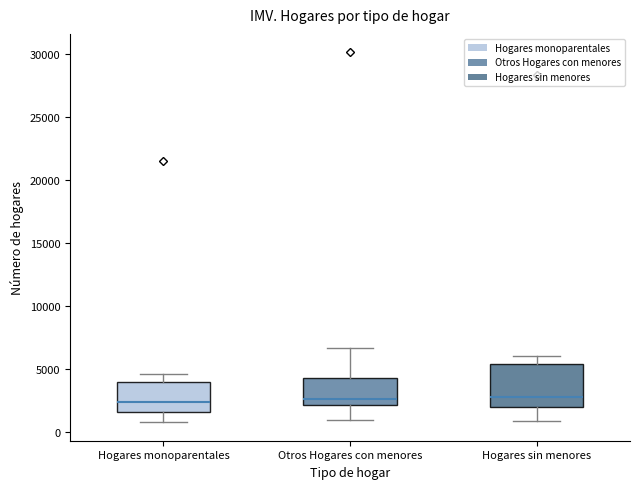

Reading left to right, read every box against the y-axis: the position of its median line, the range the box covers, and the ends of its whiskers. The values are not printed on the chart, so give them approximately, as read against the axis.

Hogares monoparentales: median 2500, box 1500 to 4000, whiskers 1000 to 4500
Otros Hogares con menores: median 2500, box 2000 to 4500, whiskers 1000 to 6500
Hogares sin menores: median 3000, box 2000 to 5500, whiskers 1000 to 6000